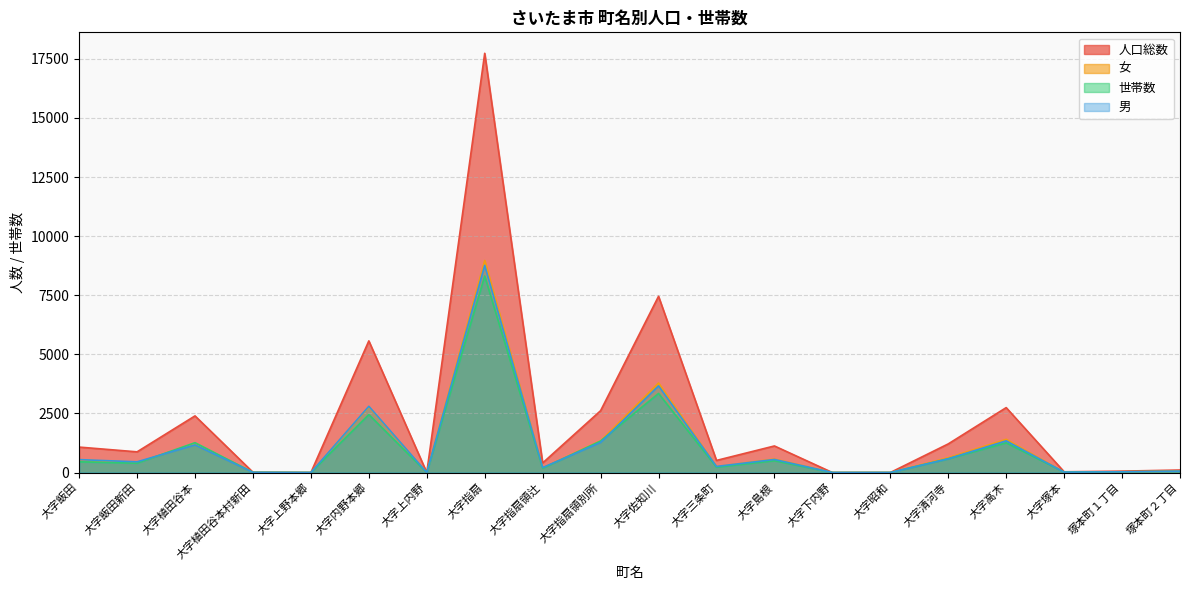

Reading right to left, list all the values displayed in this chart.

人口総数: 塚本町２丁目=106	塚本町１丁目=59	大字塚本=32	大字高木=2746	大字清河寺=1211	大字昭和=0	大字下内野=0	大字島根=1124	大字三条町=512	大字佐知川=7455	大字指扇領別所=2616	大字指扇領辻=405	大字指扇=17734	大字上内野=0	大字内野本郷=5569	大字上野本郷=0	大字植田谷本村新田=12	大字植田谷本=2396	大字飯田新田=875	大字飯田=1076
女: 塚本町２丁目=51	塚本町１丁目=31	大字塚本=16	大字高木=1405	大字清河寺=627	大字昭和=0	大字下内野=0	大字島根=571	大字三条町=254	大字佐知川=3789	大字指扇領別所=1341	大字指扇領辻=196	大字指扇=8970	大字上内野=0	大字内野本郷=2768	大字上野本郷=0	大字植田谷本村新田=6	大字植田谷本=1225	大字飯田新田=422	大字飯田=530
世帯数: 塚本町２丁目=49	塚本町１丁目=32	大字塚本=20	大字高木=1254	大字清河寺=581	大字昭和=0	大字下内野=0	大字島根=500	大字三条町=226	大字佐知川=3346	大字指扇領別所=1333	大字指扇領辻=180	大字指扇=8311	大字上内野=0	大字内野本郷=2452	大字上野本郷=0	大字植田谷本村新田=7	大字植田谷本=1262	大字飯田新田=396	大字飯田=454
男: 塚本町２丁目=55	塚本町１丁目=28	大字塚本=16	大字高木=1341	大字清河寺=584	大字昭和=0	大字下内野=0	大字島根=553	大字三条町=258	大字佐知川=3666	大字指扇領別所=1275	大字指扇領辻=209	大字指扇=8764	大字上内野=0	大字内野本郷=2801	大字上野本郷=0	大字植田谷本村新田=6	大字植田谷本=1171	大字飯田新田=453	大字飯田=546